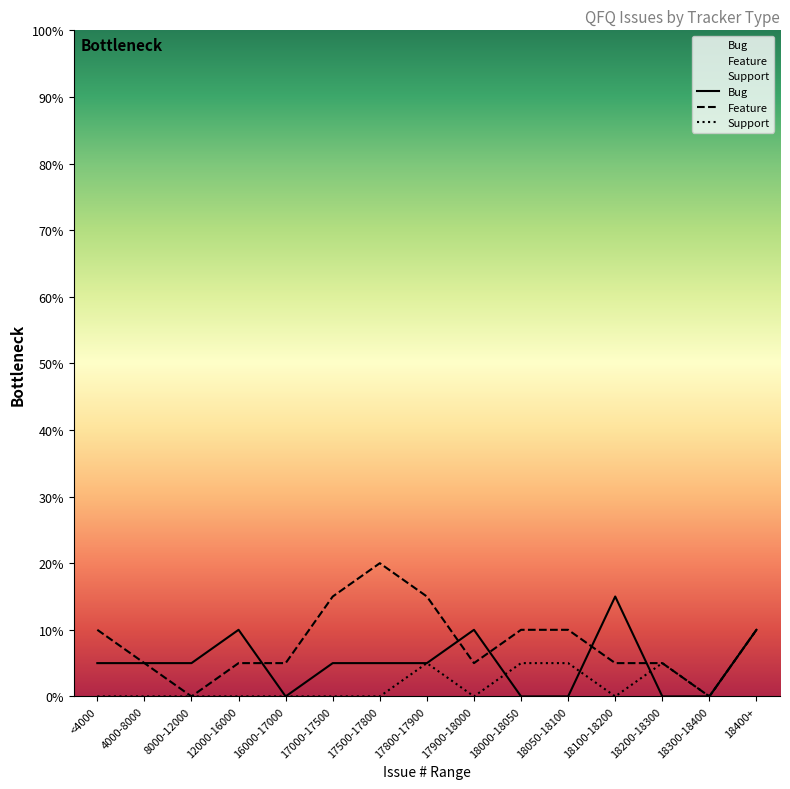

Between <4000 and 18050-18100, which is larger?

<4000